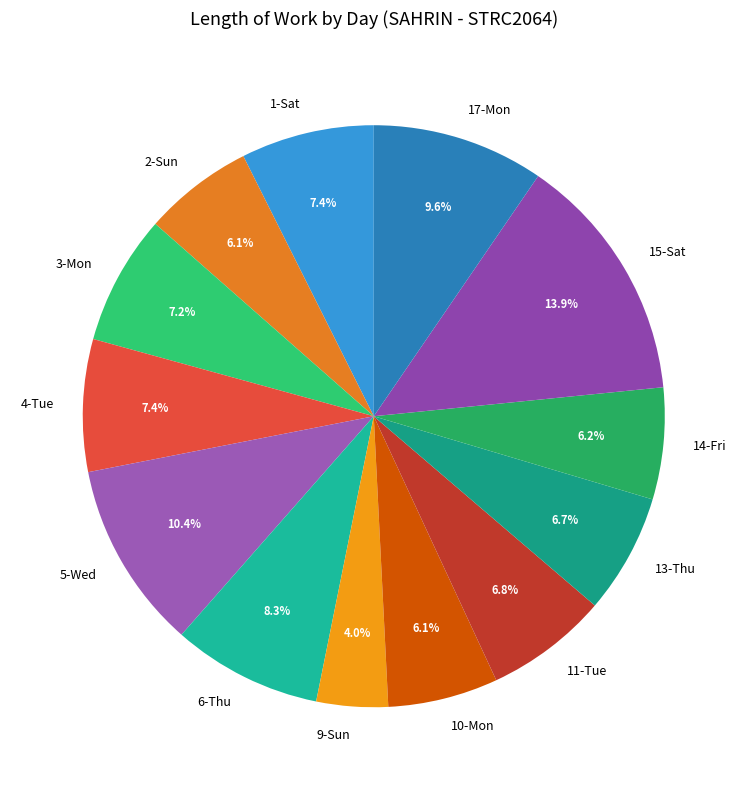

Which category has the smallest portion of the pie?

9-Sun